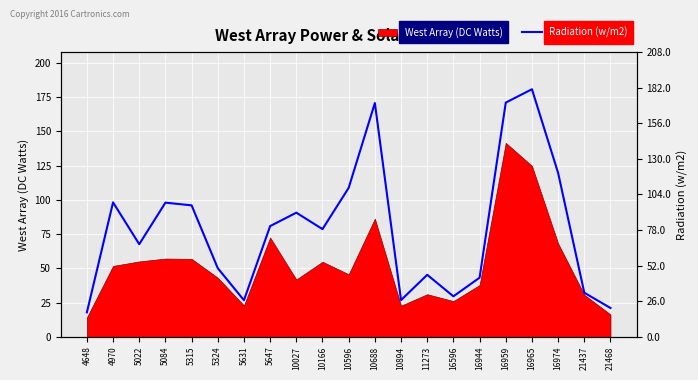

What is the sum of all values?

1653.7